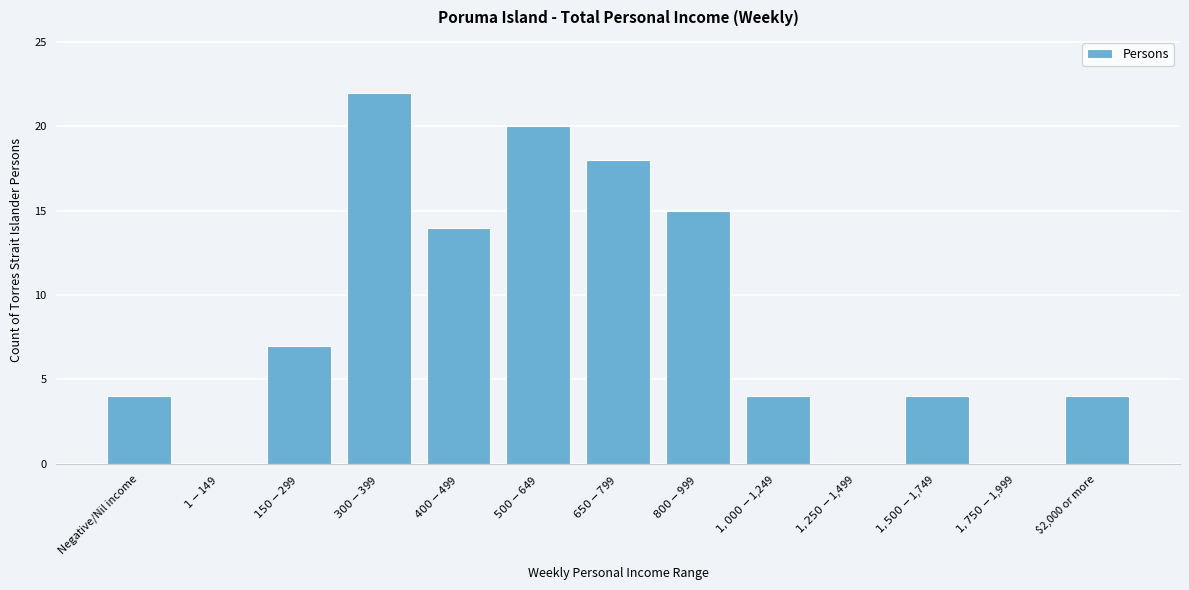

What is the sum of all values?

112